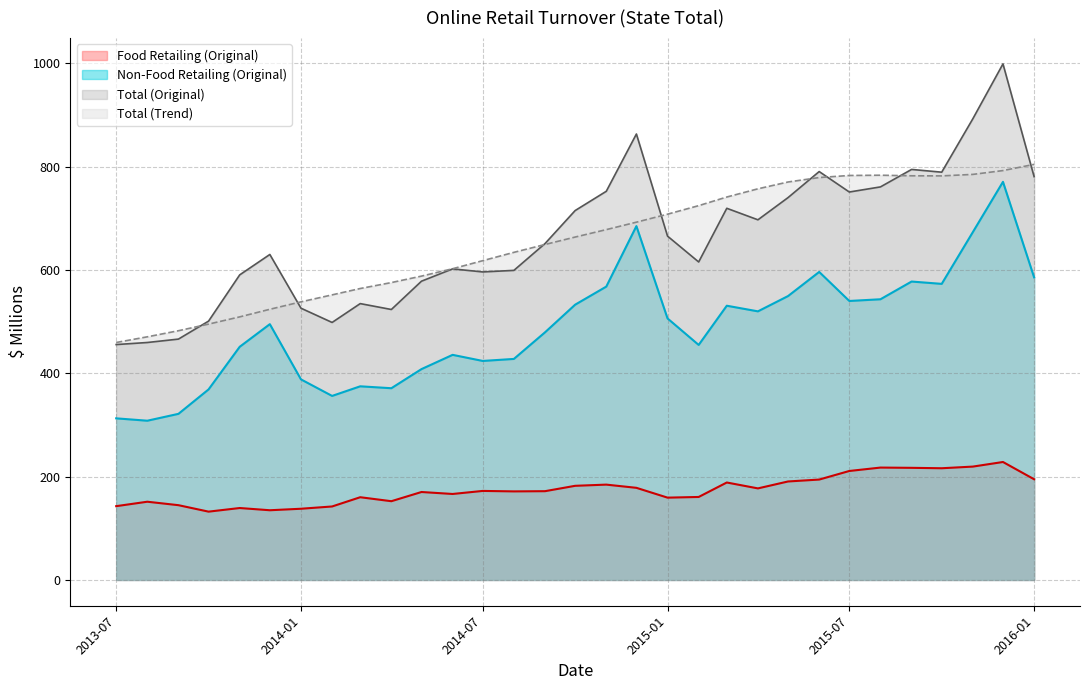

What are all the series names shown in the legend?

Food Retailing (Original), Non-Food Retailing (Original), Total (Original), Total (Trend)